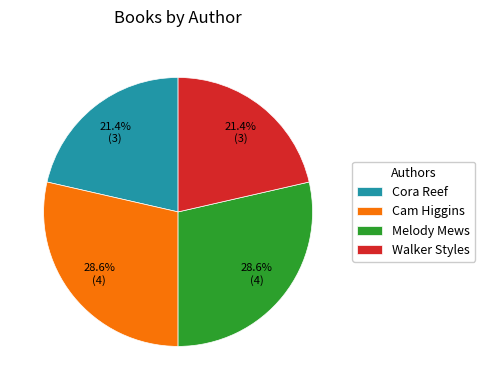

Between Cora Reef and Cam Higgins, which is larger?

Cam Higgins